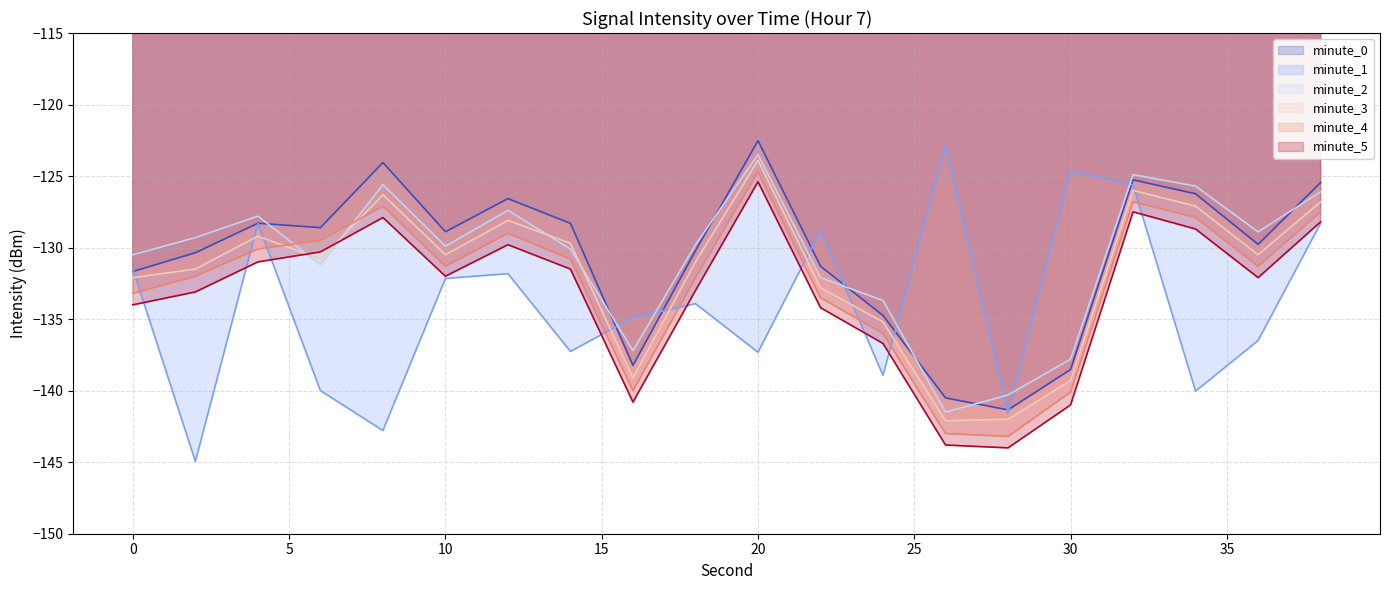

True or false: minute_3_line and minute_0_line intersect in this chart.

False